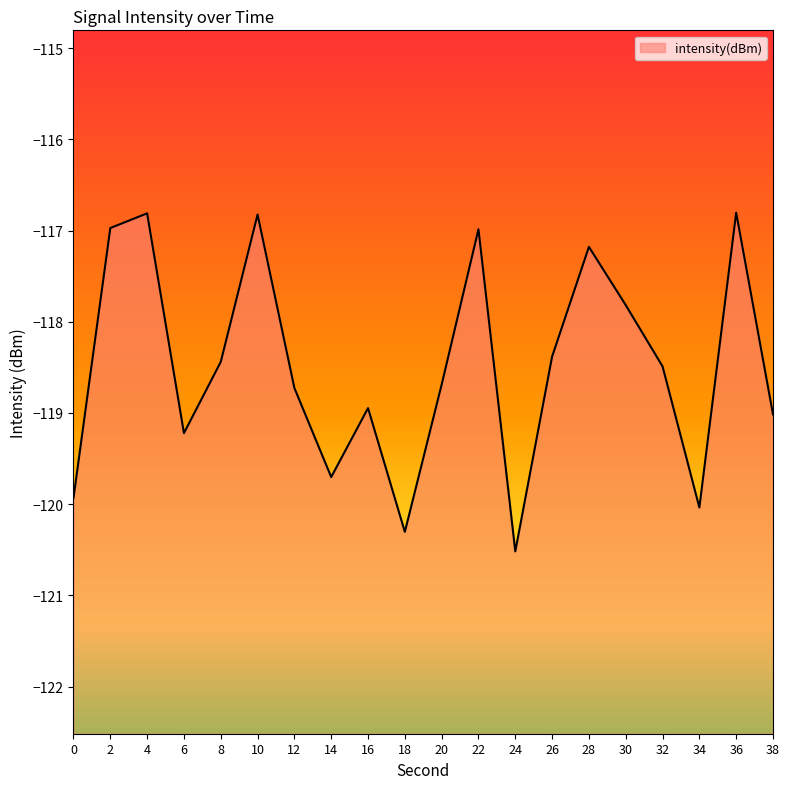

What is the sum of the values at 10 and 26?

-235.2